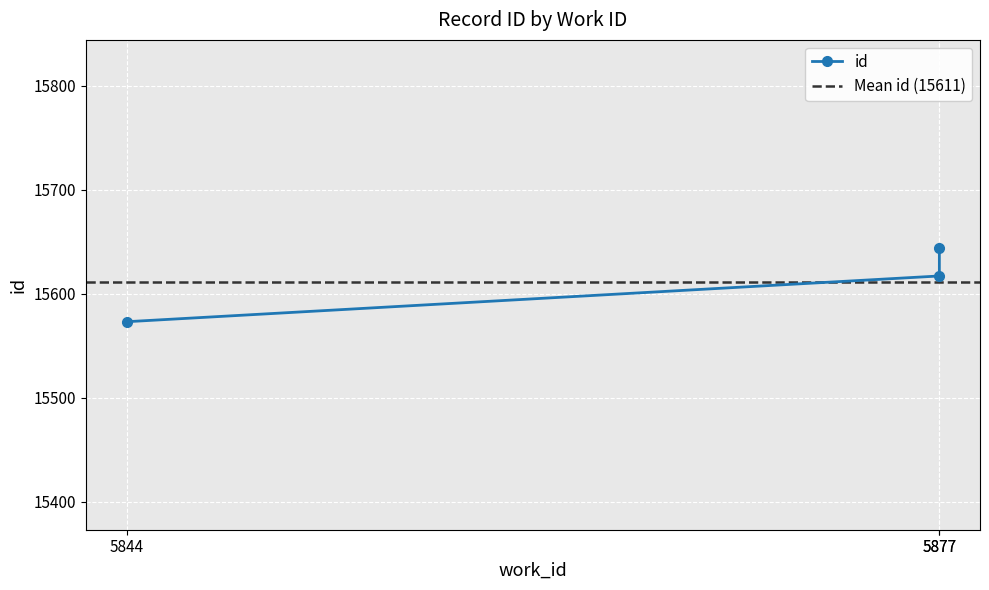

At which category does the chart reach its minimum across all series?

5844